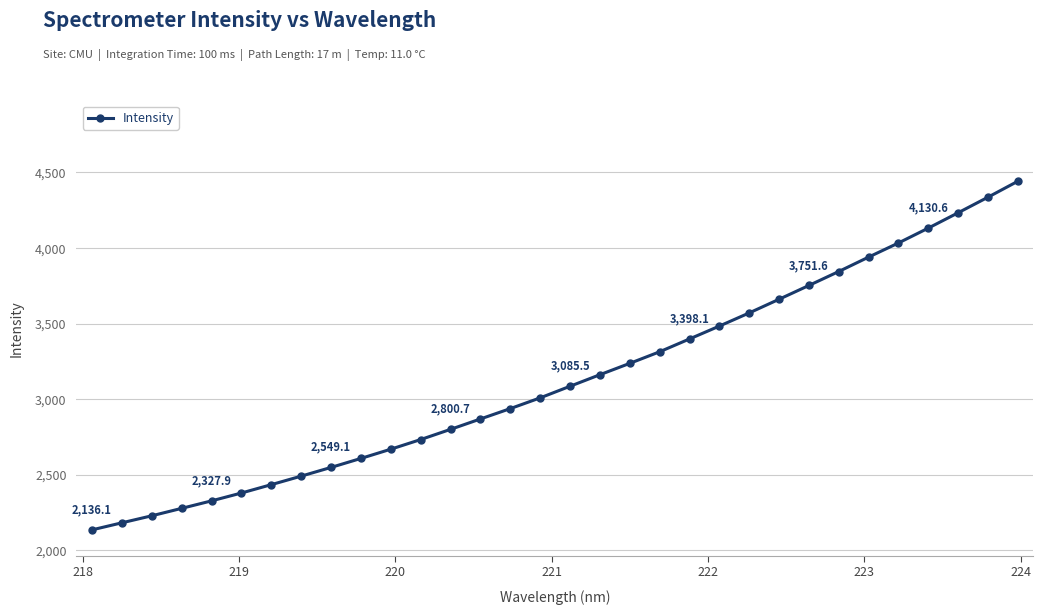

What is the value of the 7th point from the left?

2435.1